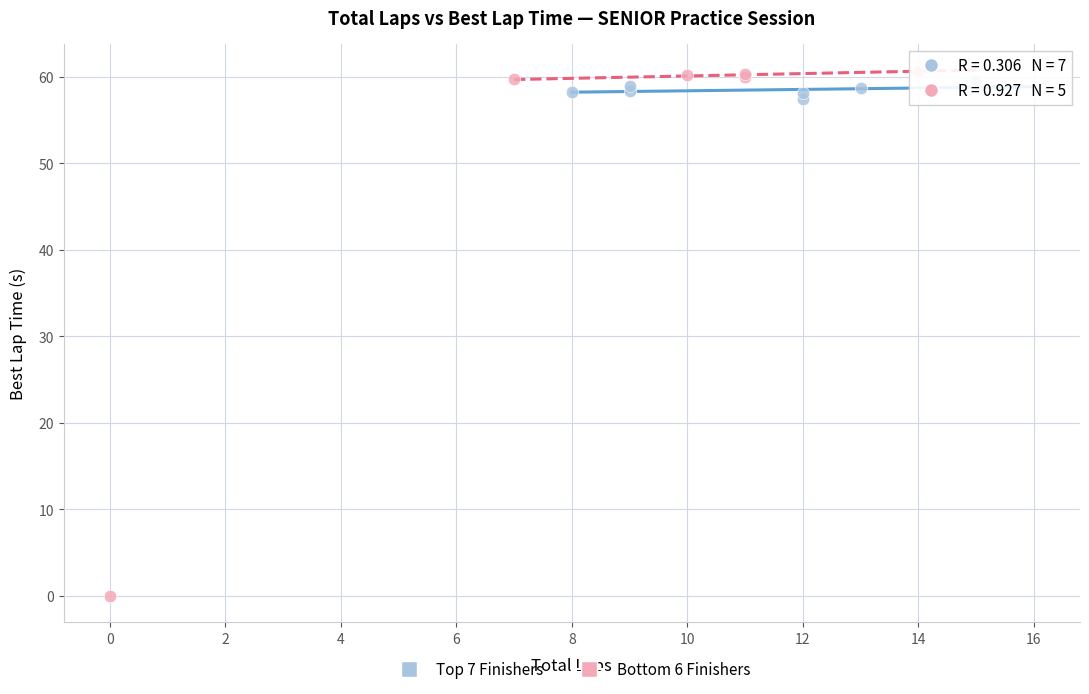

What are all the series names shown in the legend?

Top 7 Finishers, Bottom 6 Finishers